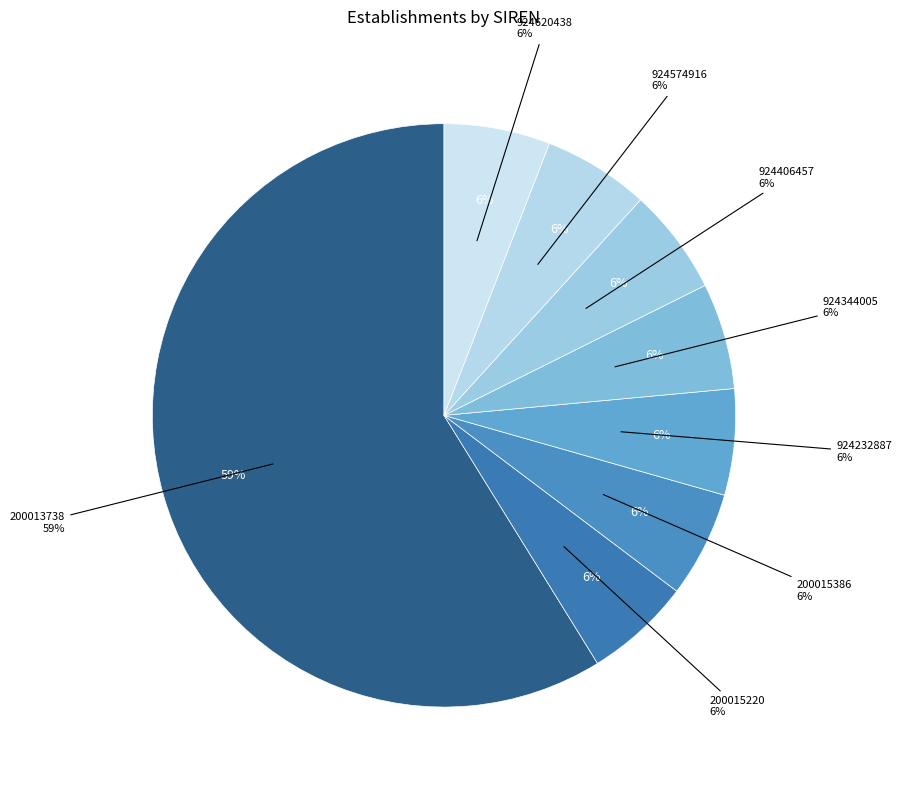

What is the largest slice in the pie chart?

200013738